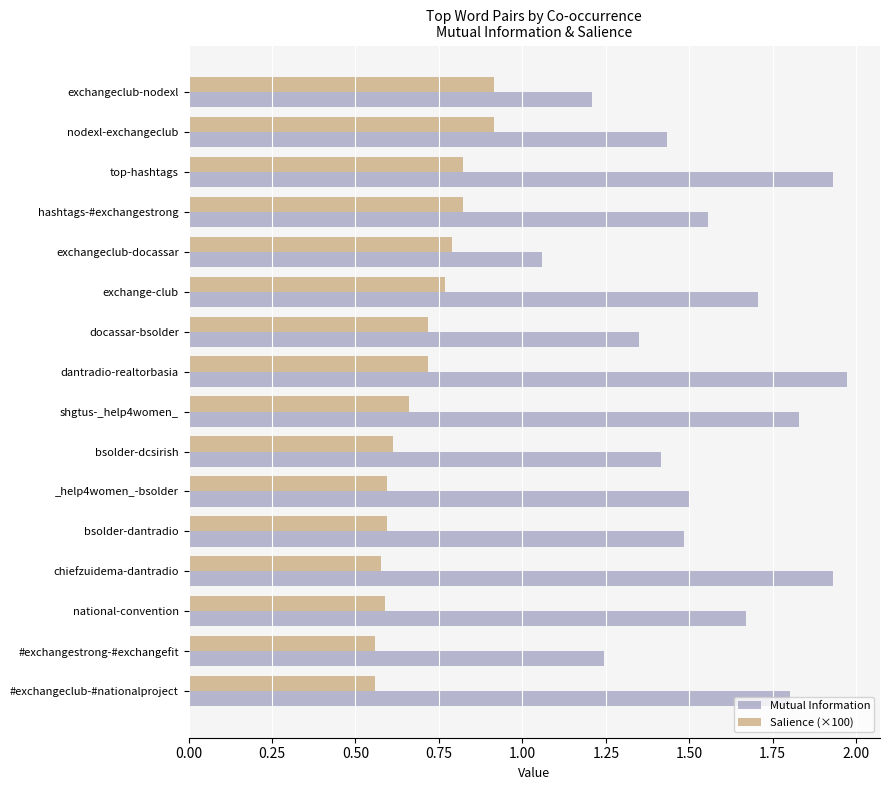

What is the sum of all Mutual Information values?

25.1